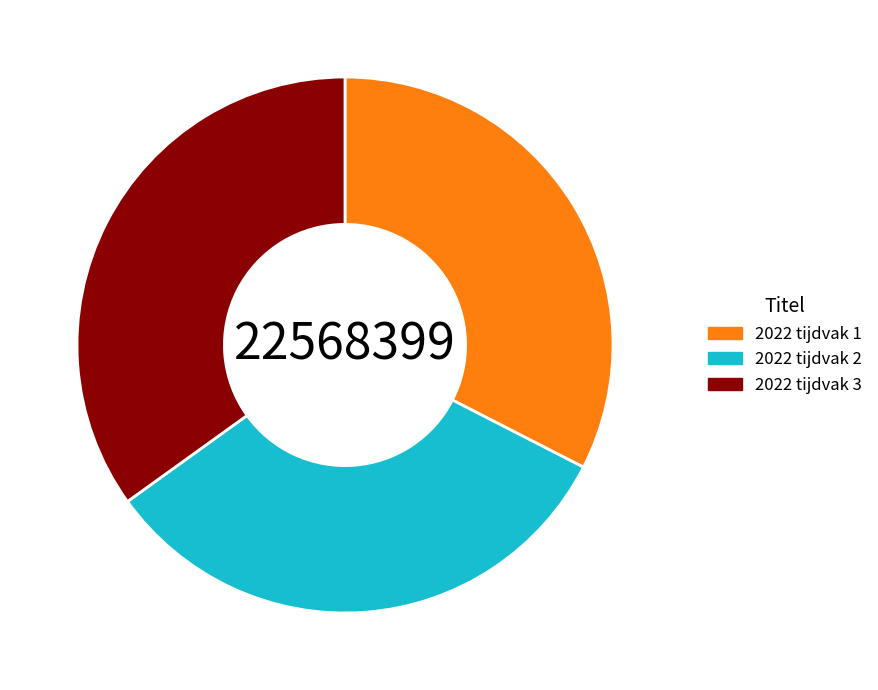

True or false: 2022 tijdvak 1 accounts for 45% of the total.

False